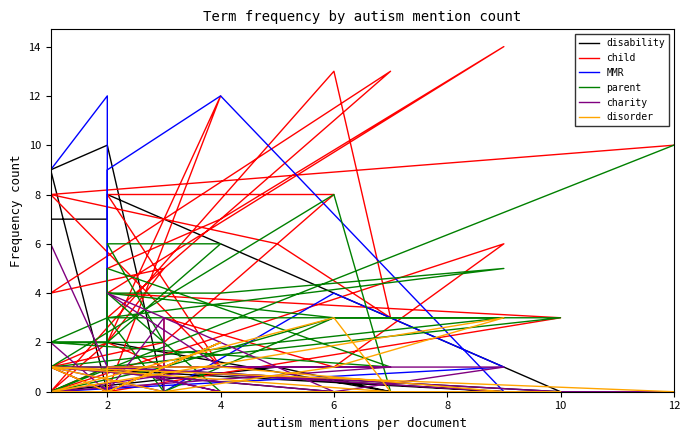

The disability series shows 1 at 8. True or false?

False